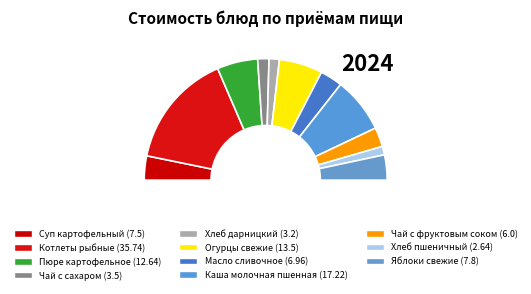

To the nearest percent, what is the average slice percentage?

9%